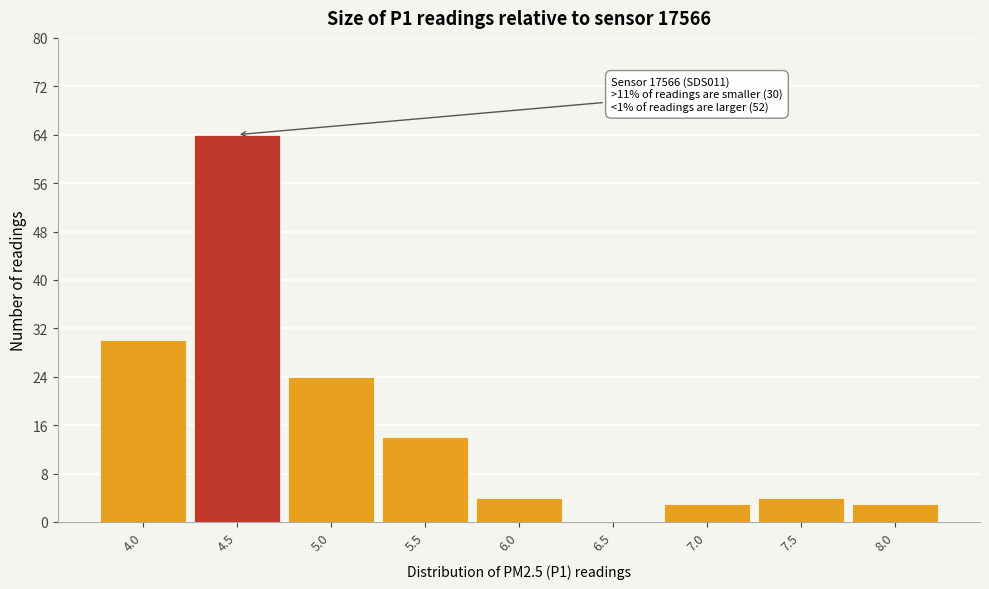

Reading left to right, extract all data points from this chart.

4.0=30	4.5=64	5.0=24	5.5=14	6.0=4	6.5=0	7.0=3	7.5=4	8.0=3